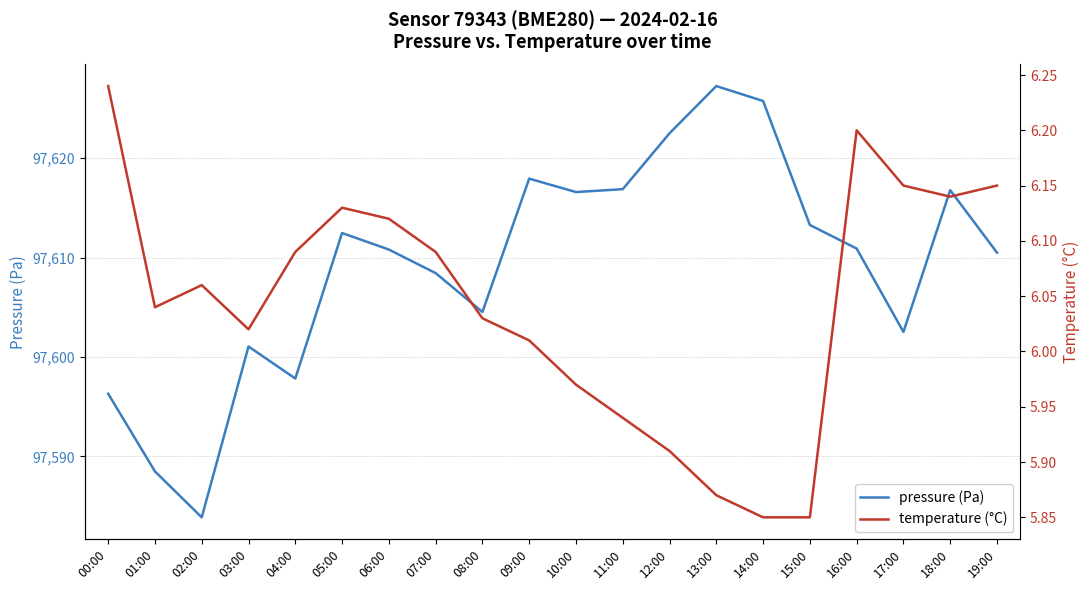

What is the difference between the temperature (°C) values at 12:00 and 02:00?

0.1